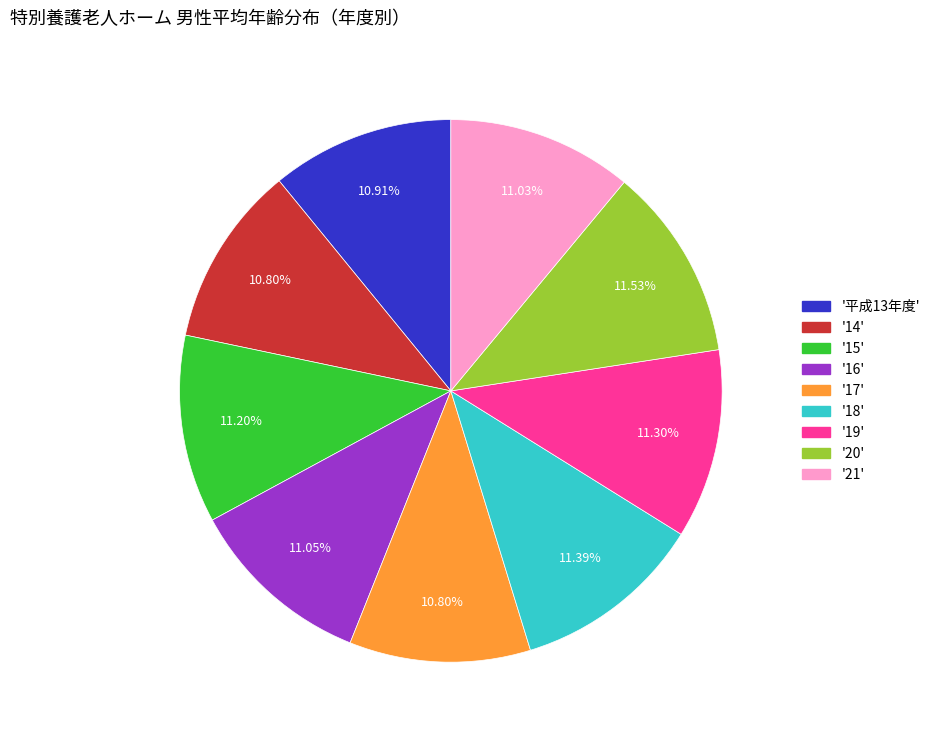

Does any single category account for the majority?

No